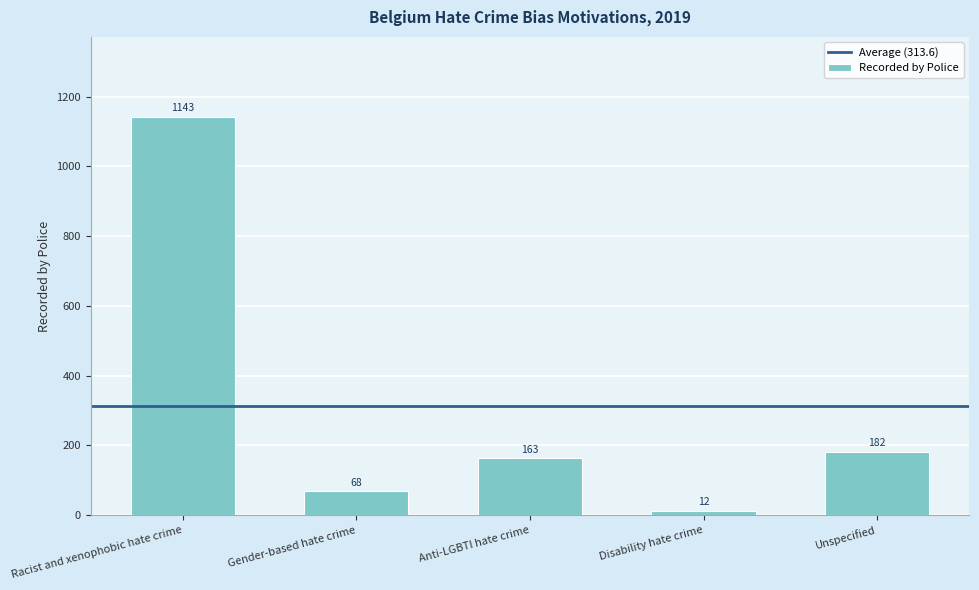

What is the difference between the maximum and second lowest values?

1075